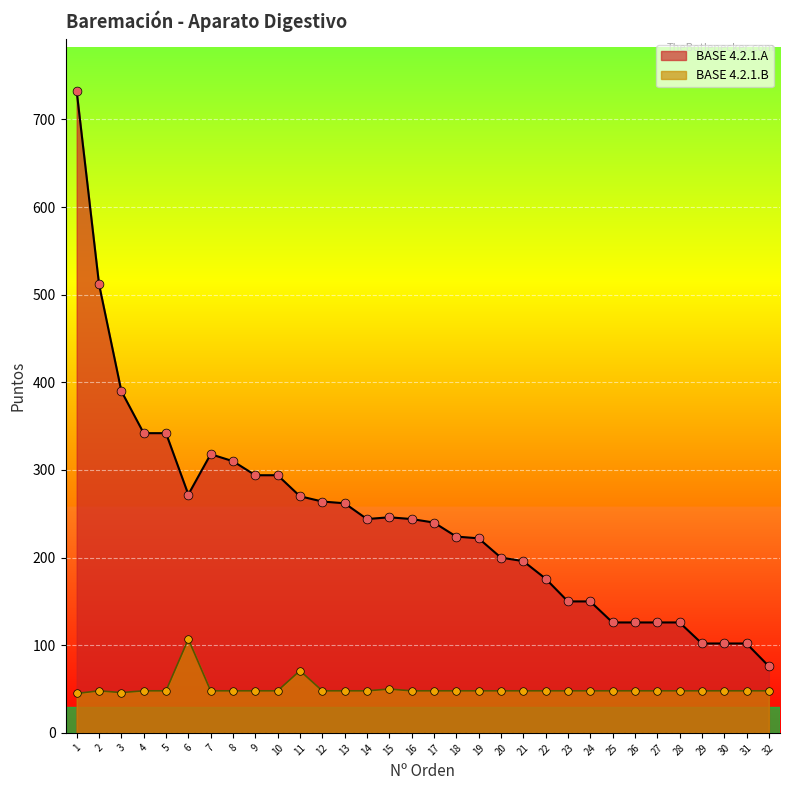

What are all the series names shown in the legend?

BASE 4.2.1.A, BASE 4.2.1.B